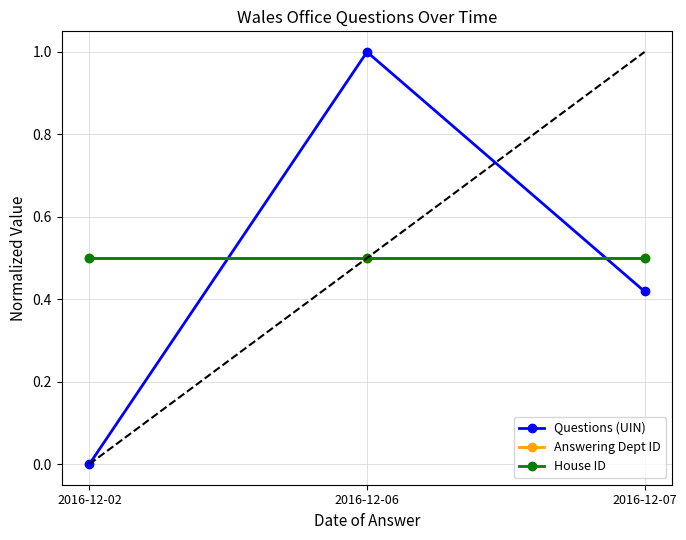

What is the value of the Answering Dept ID point at the 1st from the left?

0.5